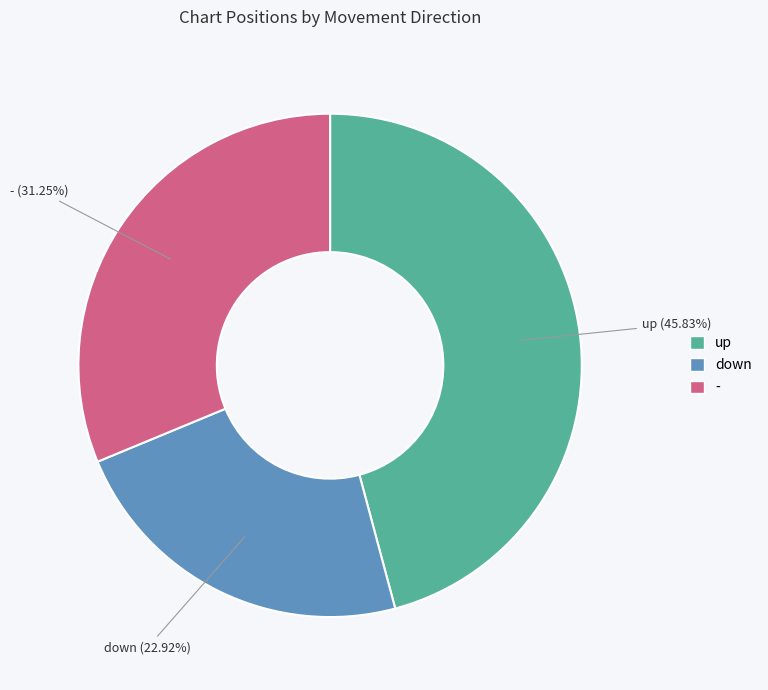

What percentage is NOT represented by down?

77.1%